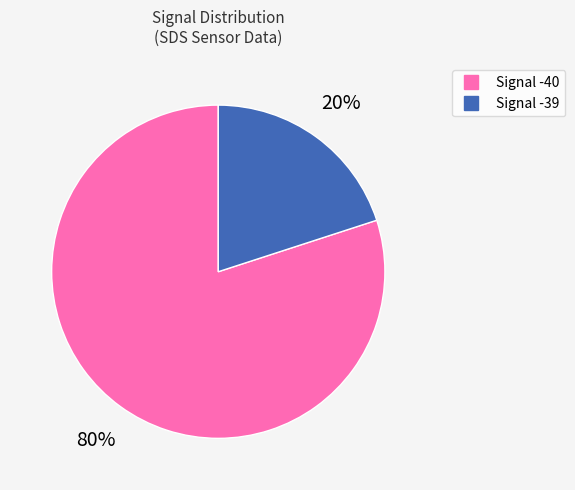

To the nearest percent, what is the average slice percentage?

50%